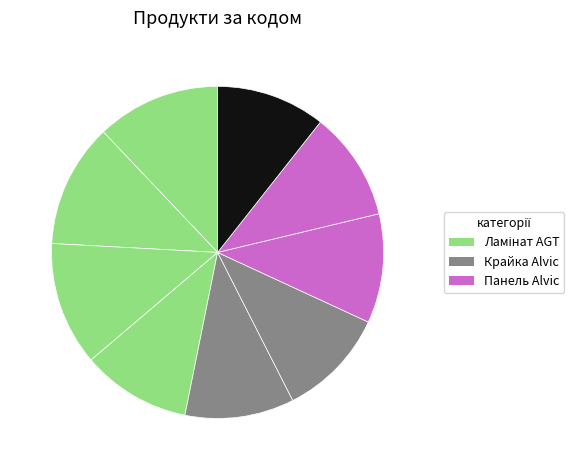

To the nearest percent, what is the average slice percentage?

11%